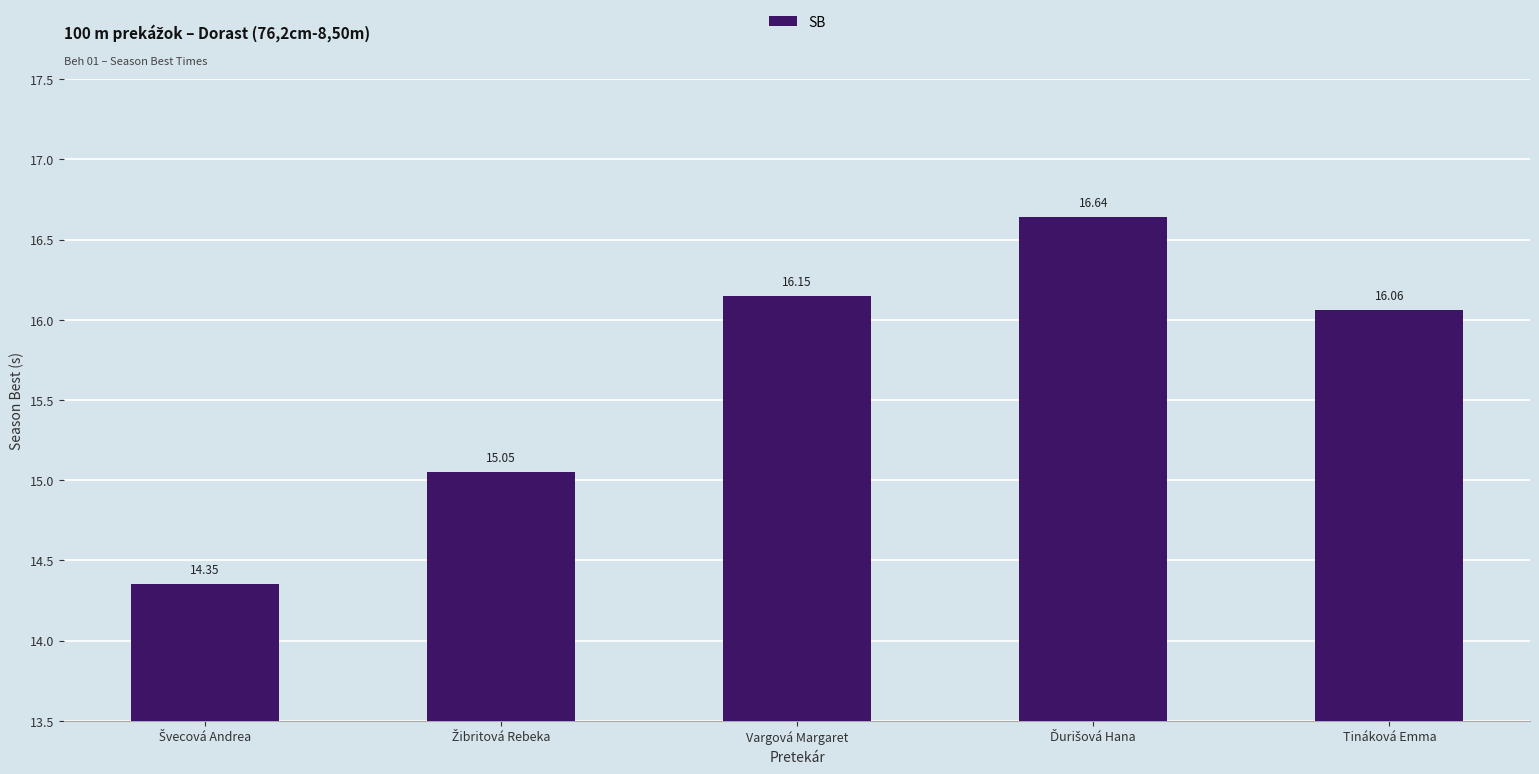

How many data points are less than 16?

2